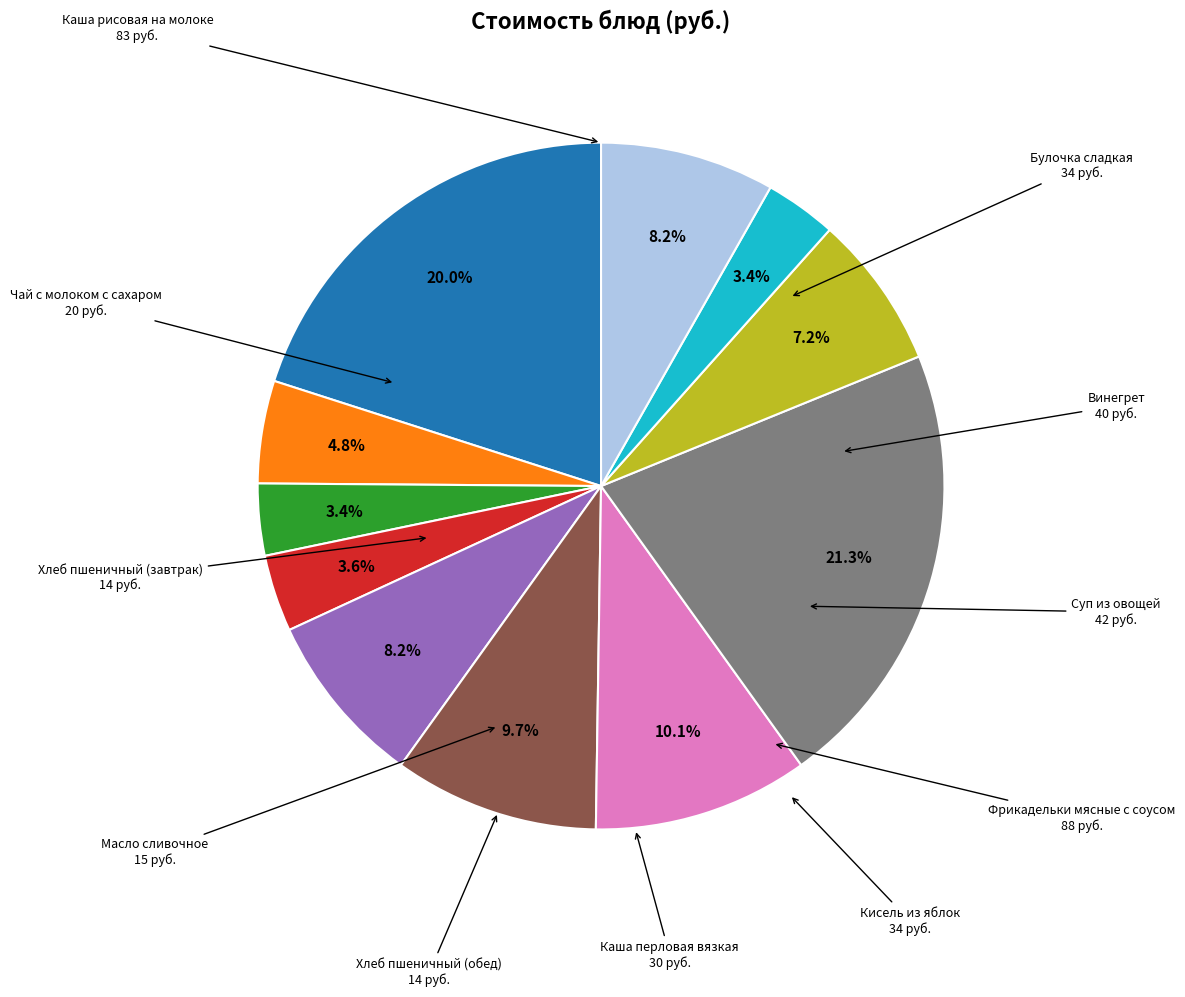

Count the number of slices in the pie.

11